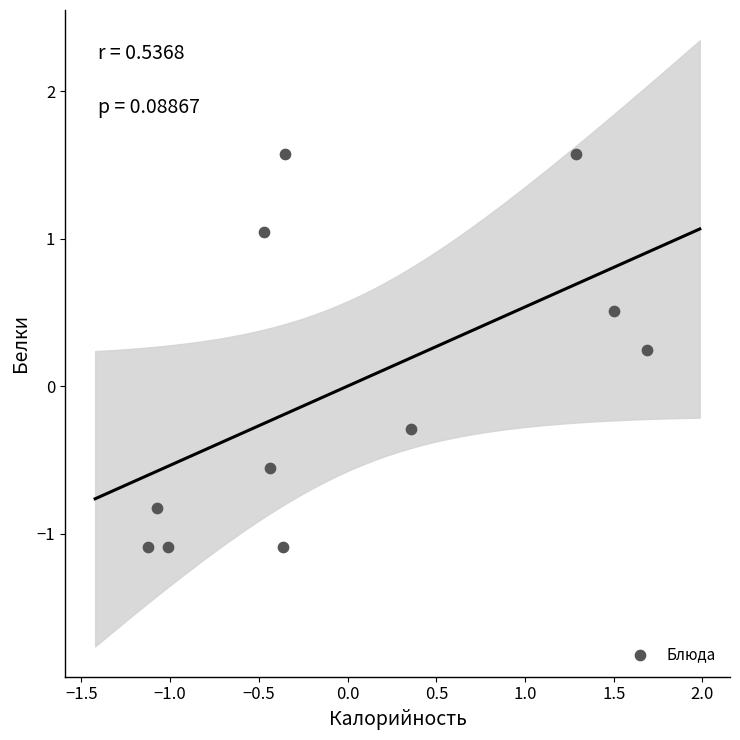

What is the range of Y values (max minus min)?

2.7